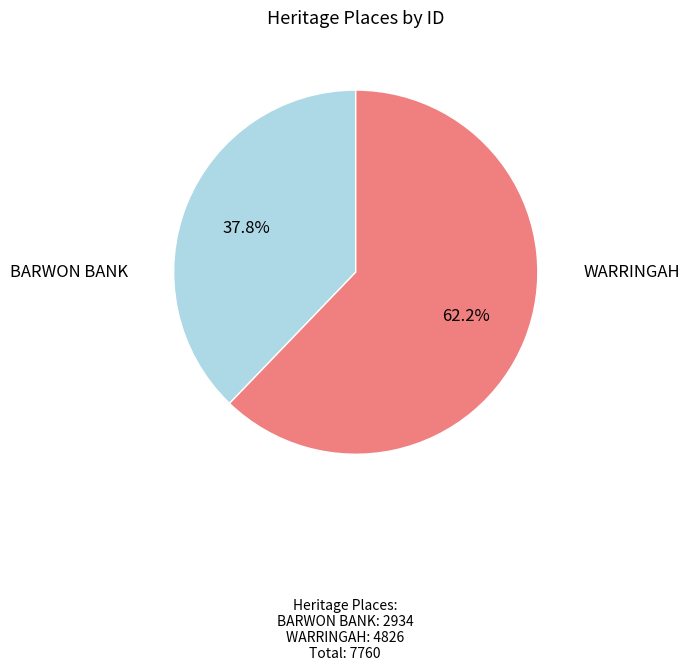

To the nearest percent, what is the difference between the largest and smallest slice percentages?

24%